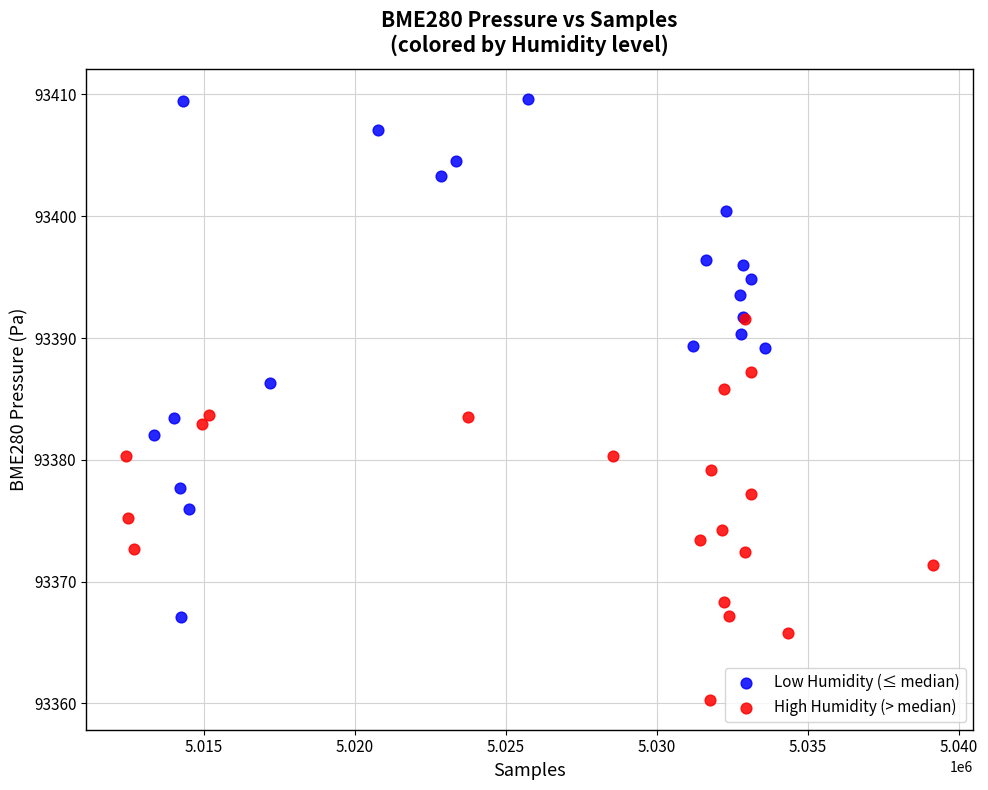

Which series has the widest spread of Y values?

Low Humidity (≤ median)